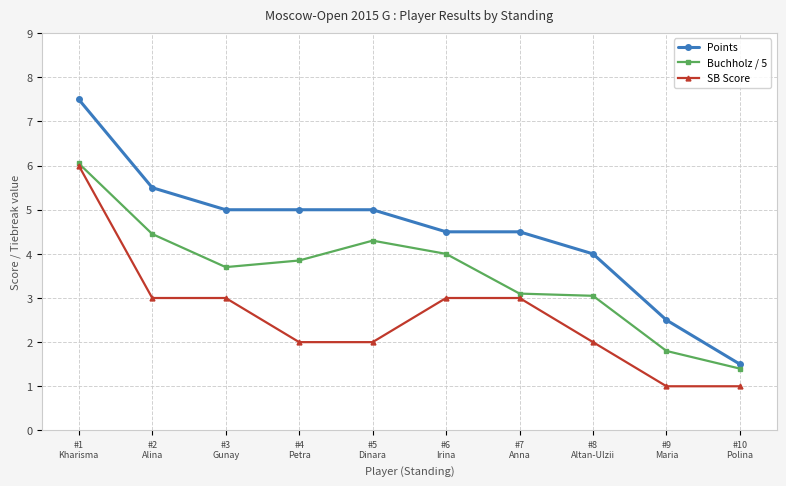

Which series has the largest total across all categories?

Points